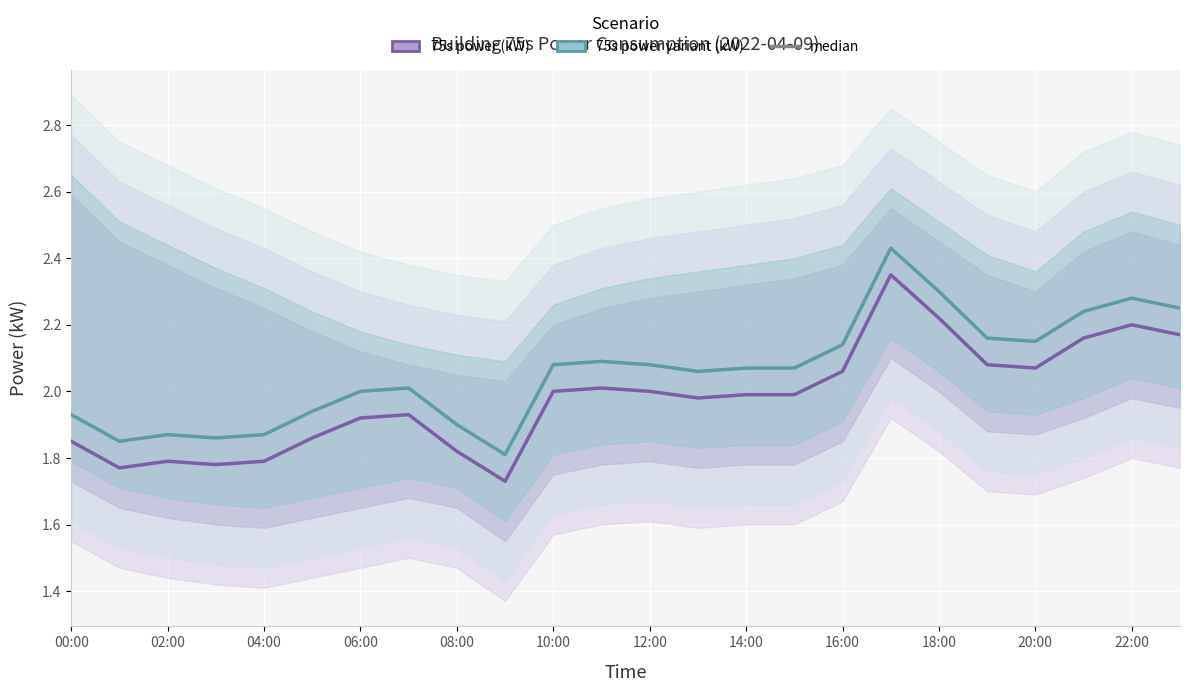

What is the greatest value displayed?

2.4